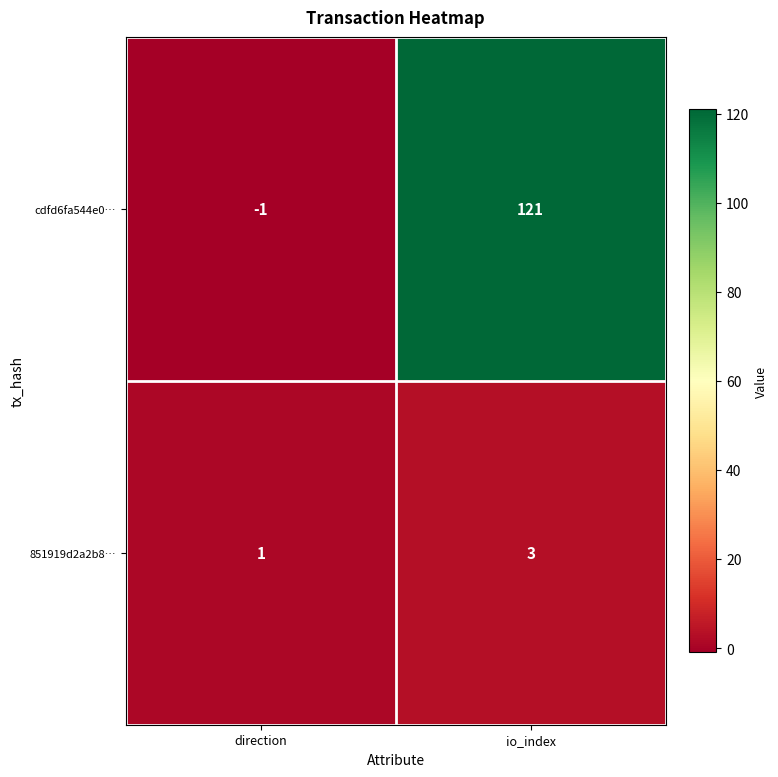

Which category has the lowest value across all series?

direction